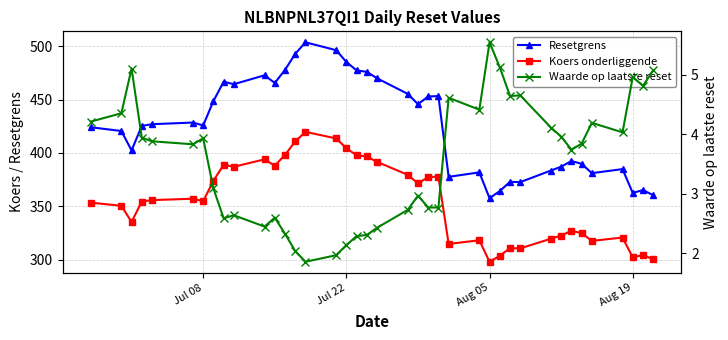

What is the approximate value of Koers onderliggende at Aug 05?

298.0